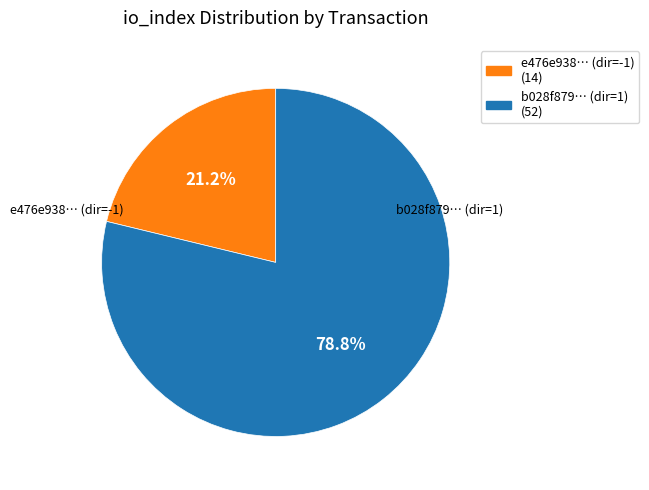

Which category accounts for the majority?

b028f879… (dir=1)